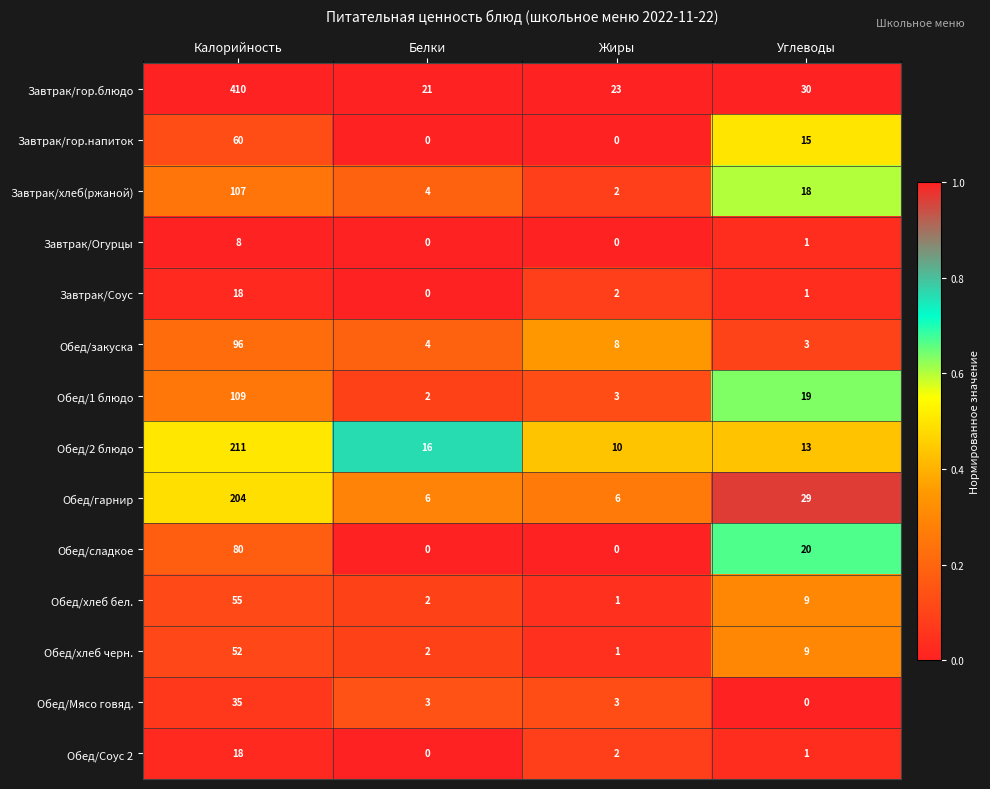

At which category is the sum across all series the highest?

Калорийность